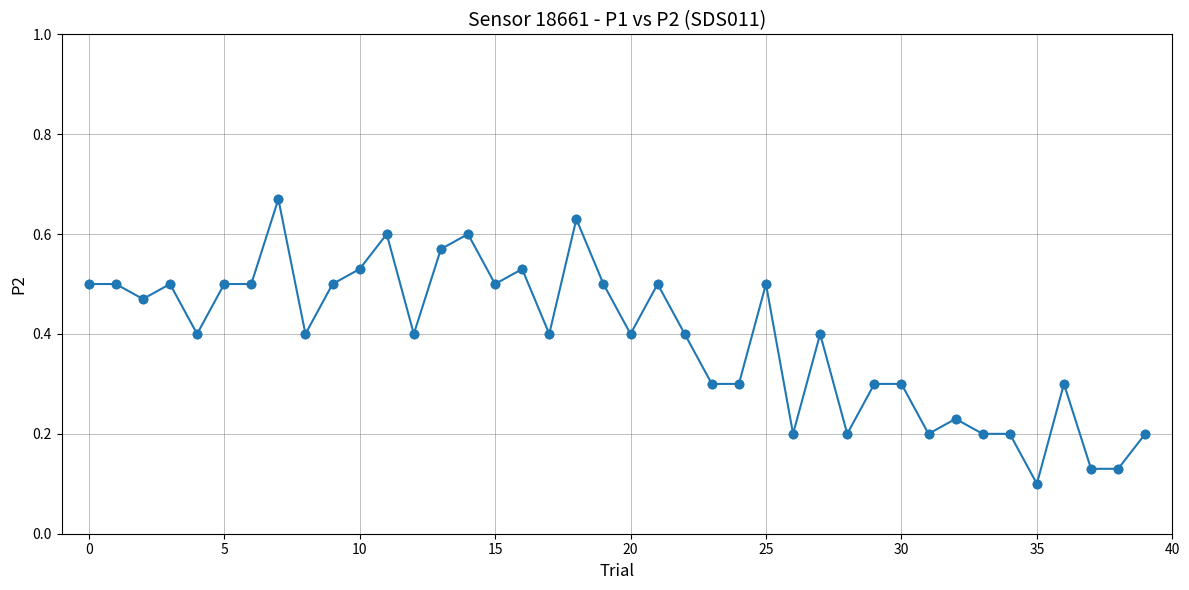

How many values are between 0 and 1?

40